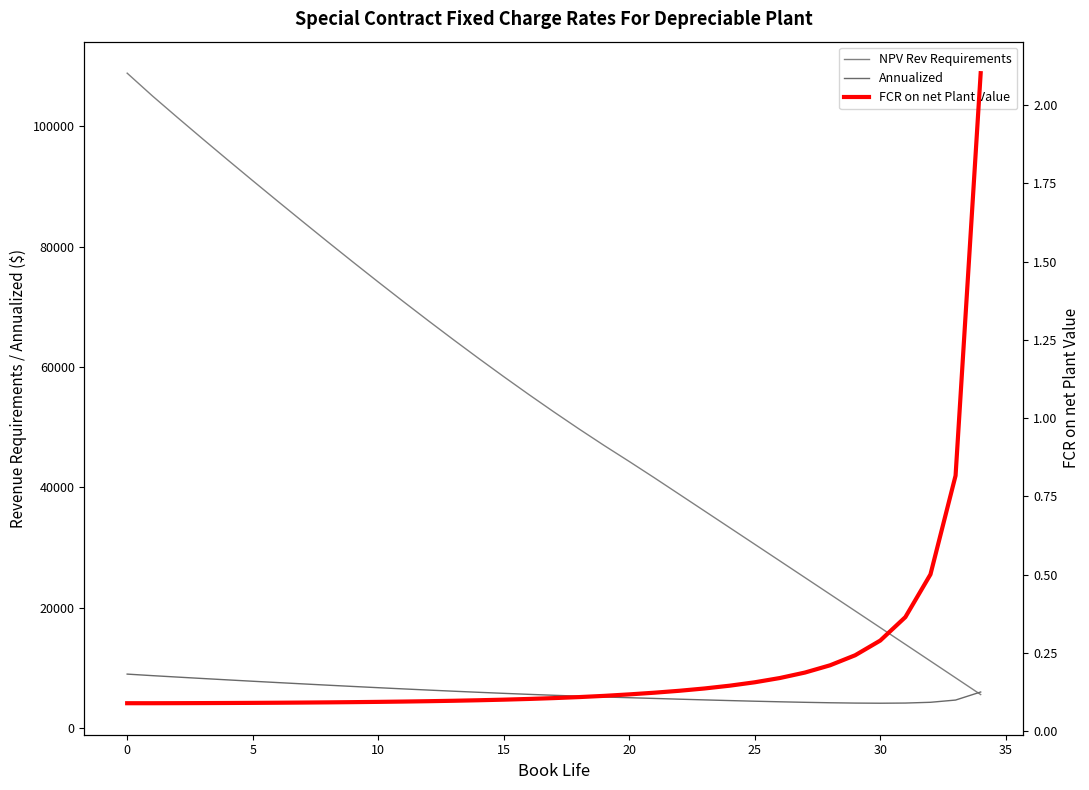

Which series ends up on top after the final intersection of NPV Rev Requirements and Annualized?

Annualized